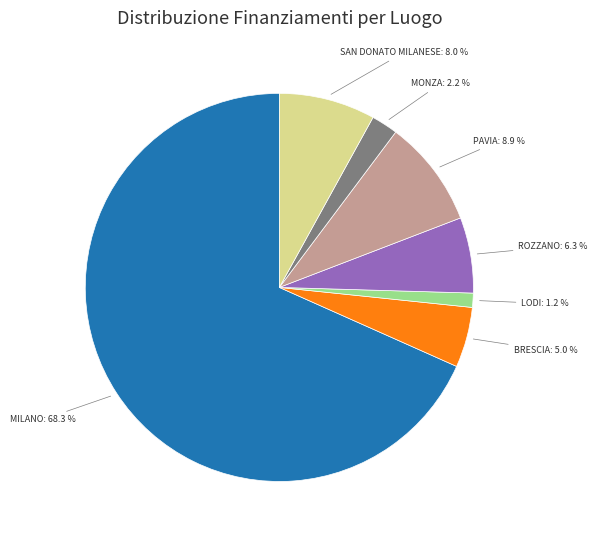

Does any single category account for the majority?

Yes